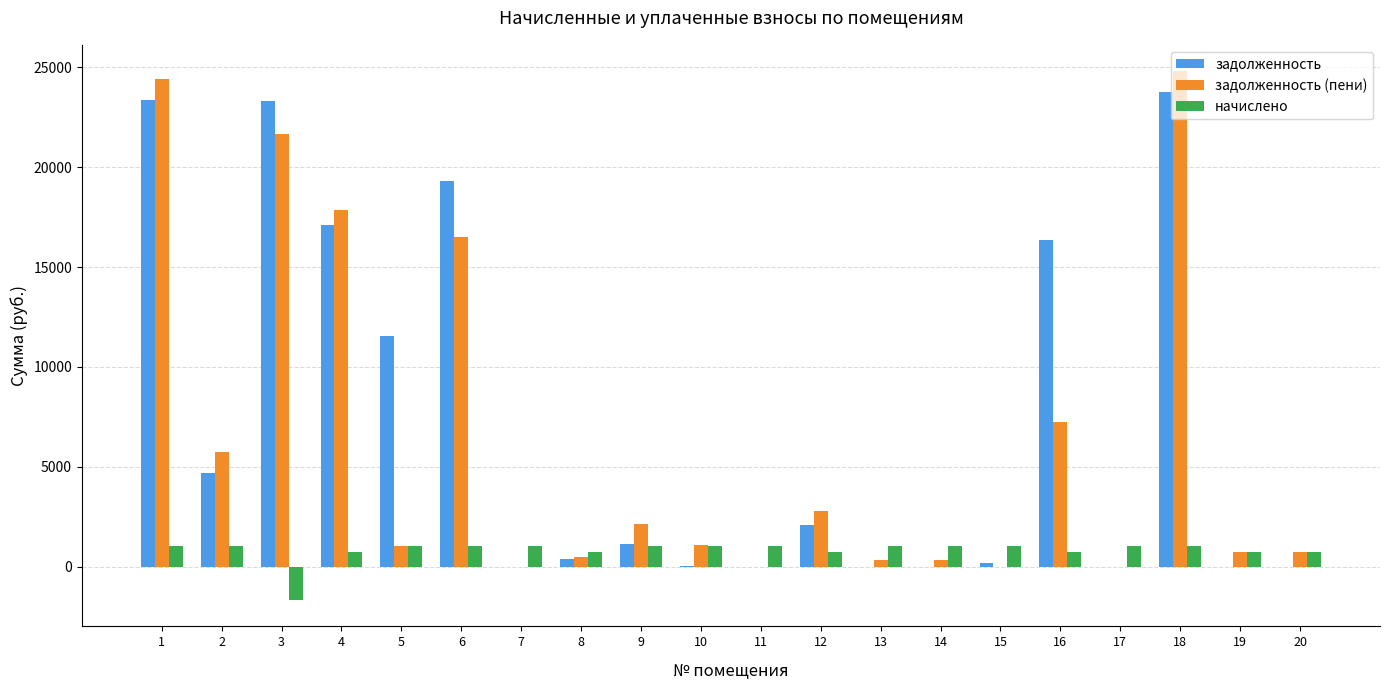

What is the maximum value shown in the chart?

24805.7